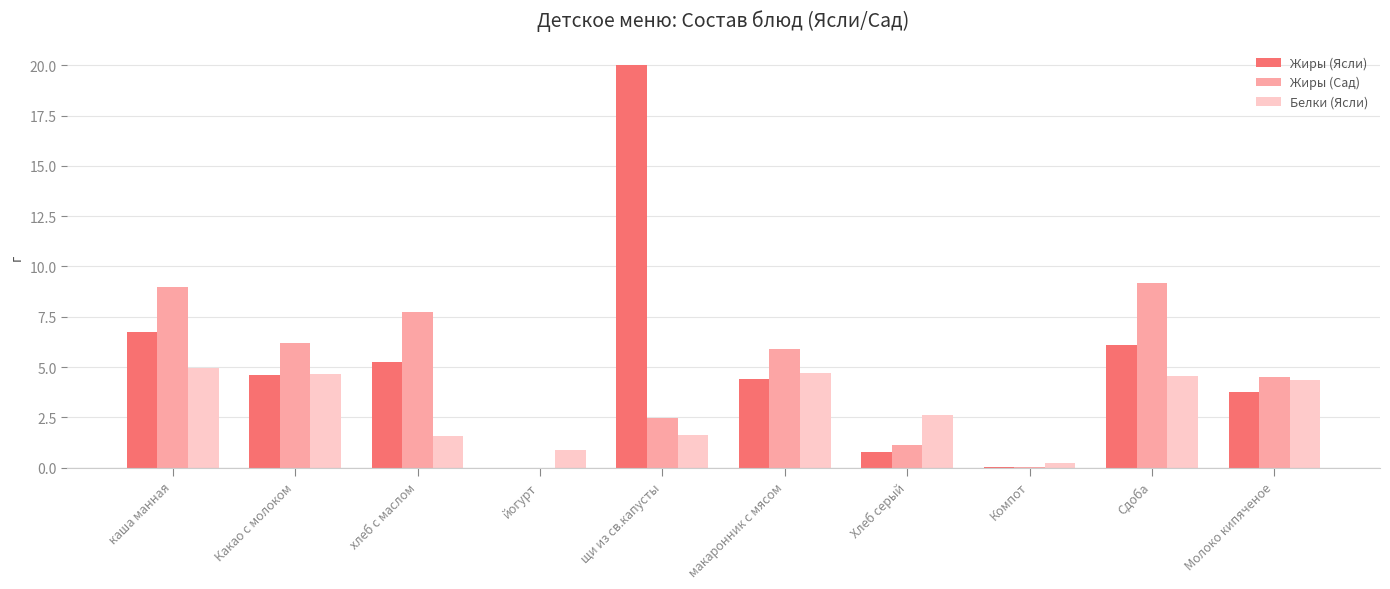

Which series changed the most between макаронник с мясом and Сдоба?

Жиры (Сад)